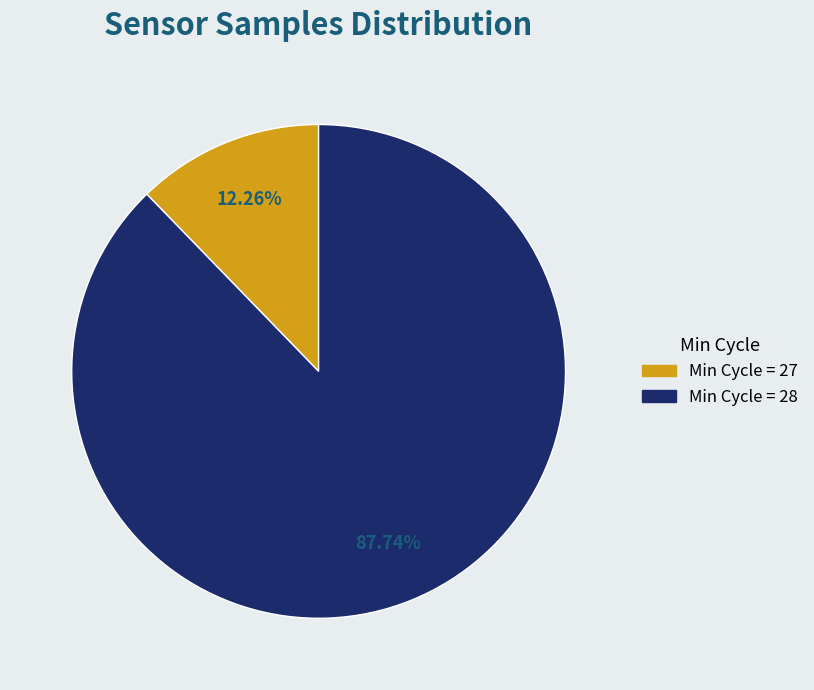

Does any single category account for the majority?

Yes